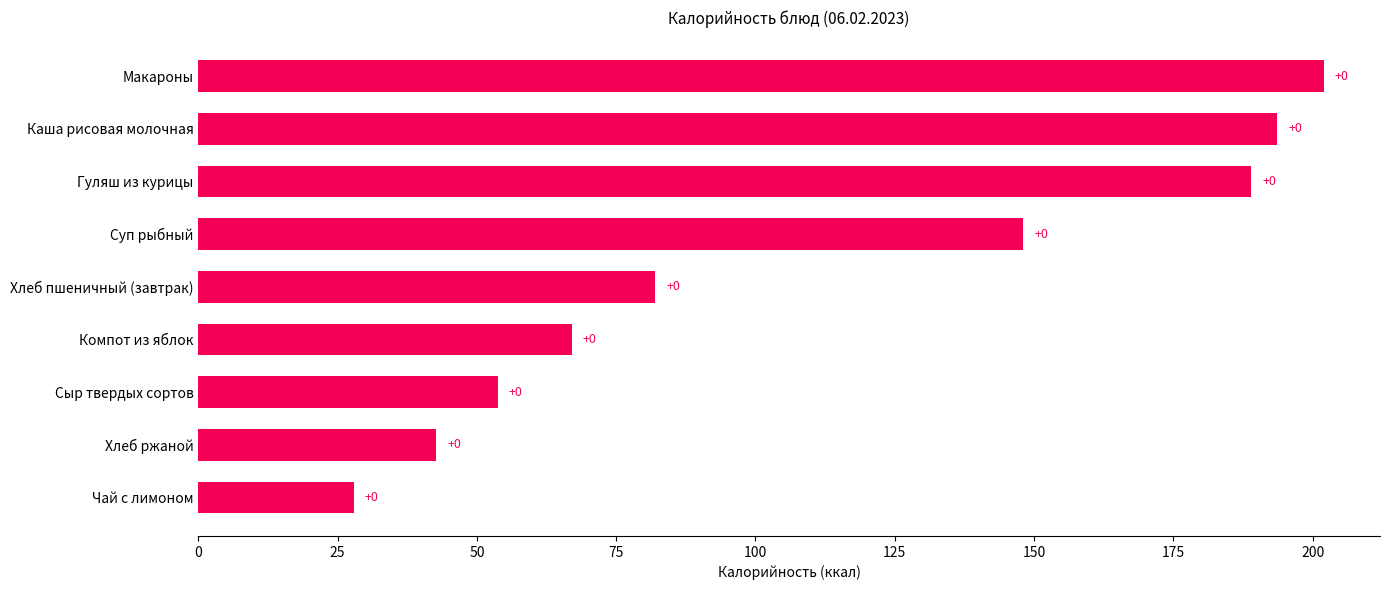

Does the chart contain any negative values?

No